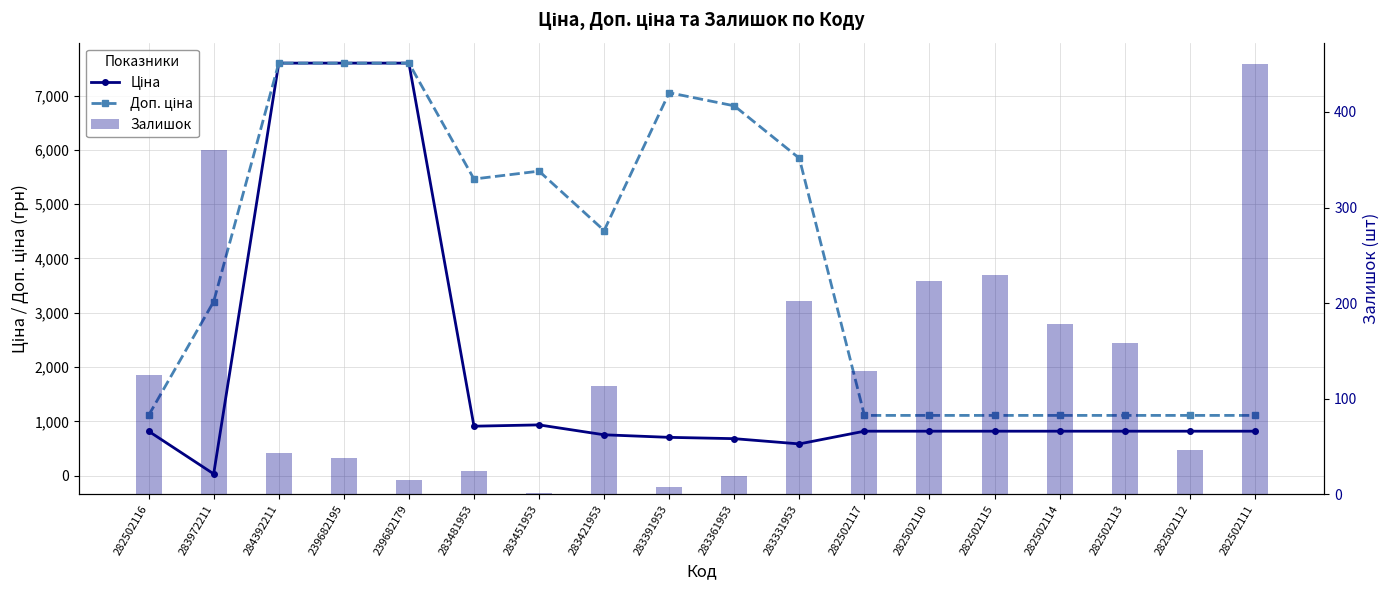

Reading left to right, what are all the values shown in this chart?

Ціна: 282502116=818.5	283972211=32.0	284392211=7596.5	239682195=7596.5	239682179=7596.5	283481953=910.4	283451953=934.5	283421953=752.2	283391953=705.1	283361953=681.0	283331953=584.4	282502117=818.5	282502110=818.5	282502115=818.5	282502114=818.5	282502113=818.5	282502112=818.5	282502111=818.5
Доп. ціна: 282502116=1109.2	283972211=3205.0	284392211=7596.5	239682195=7596.5	239682179=7596.5	283481953=5462.3	283451953=5607.2	283421953=4513.3	283391953=7051.3	283361953=6809.8	283331953=5843.9	282502117=1109.2	282502110=1109.2	282502115=1109.2	282502114=1109.2	282502113=1109.2	282502112=1109.2	282502111=1109.2
Залишок: 282502116=125.0	283972211=360.0	284392211=43.0	239682195=38.0	239682179=15.0	283481953=24.0	283451953=2.0	283421953=113.0	283391953=8.0	283361953=19.0	283331953=202.0	282502117=129.0	282502110=223.0	282502115=229.0	282502114=178.0	282502113=158.0	282502112=46.0	282502111=450.0